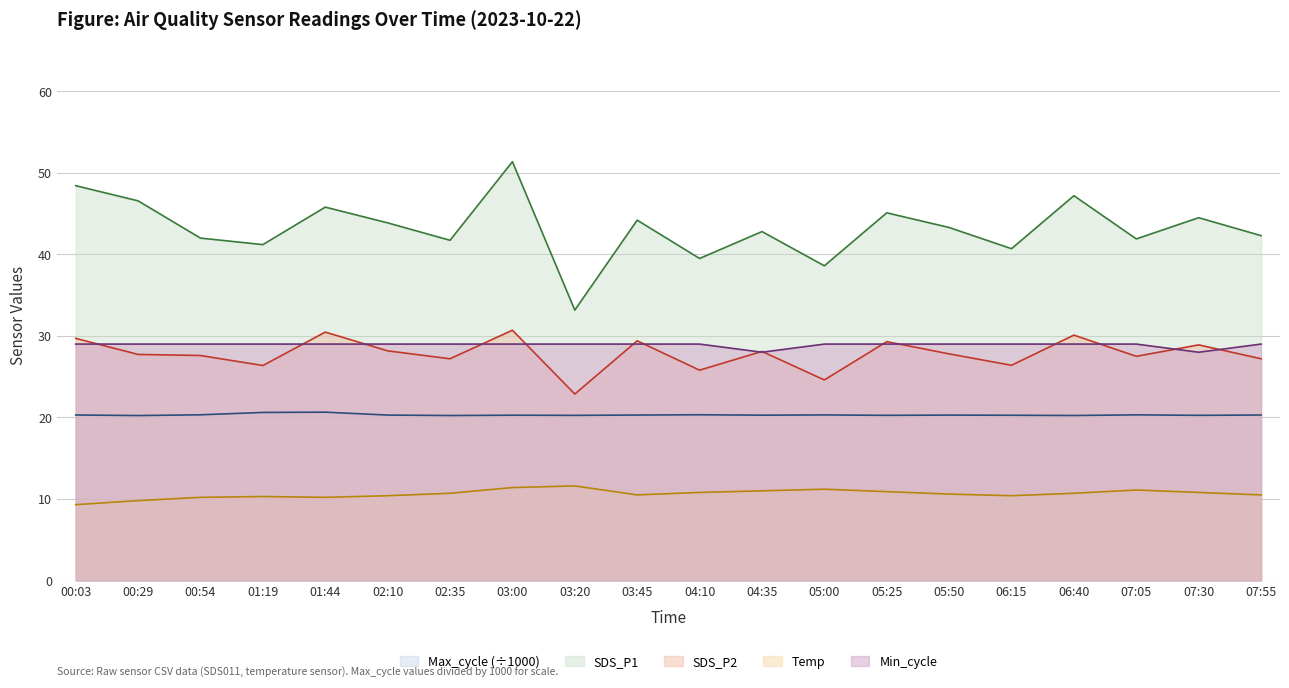

Where is the first local minimum for Max_cycle?

00:29